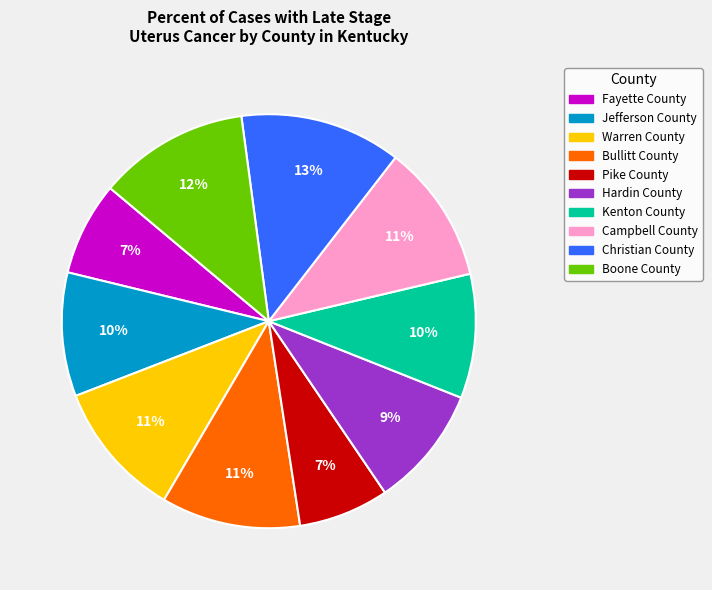

Combined, do Jefferson County and Campbell County account for over 50%?

No